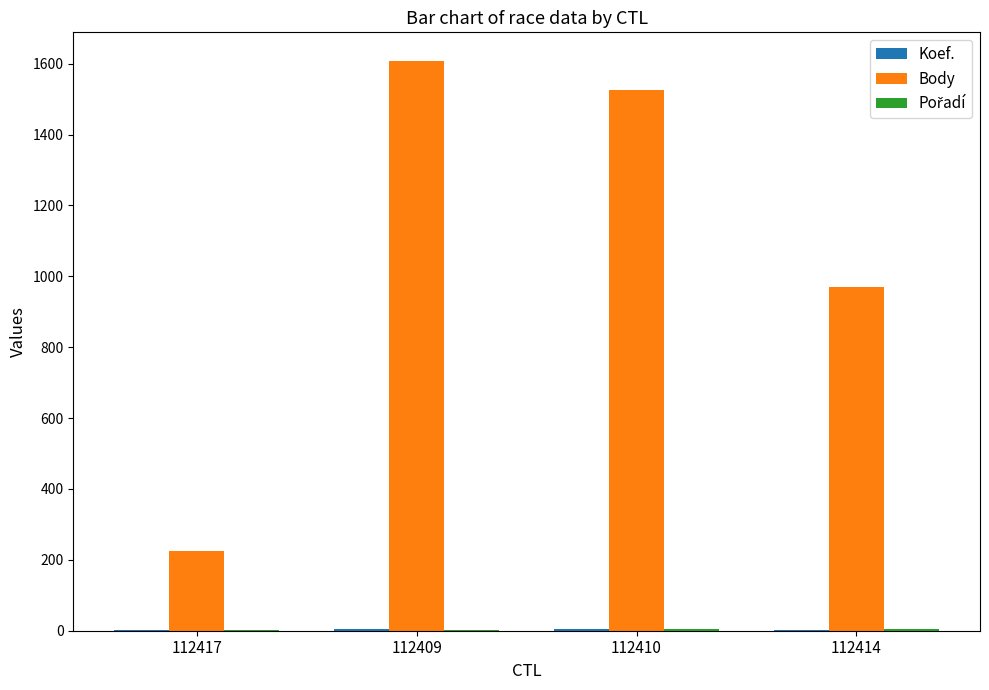

The Body series shows 969 at 112414. True or false?

True